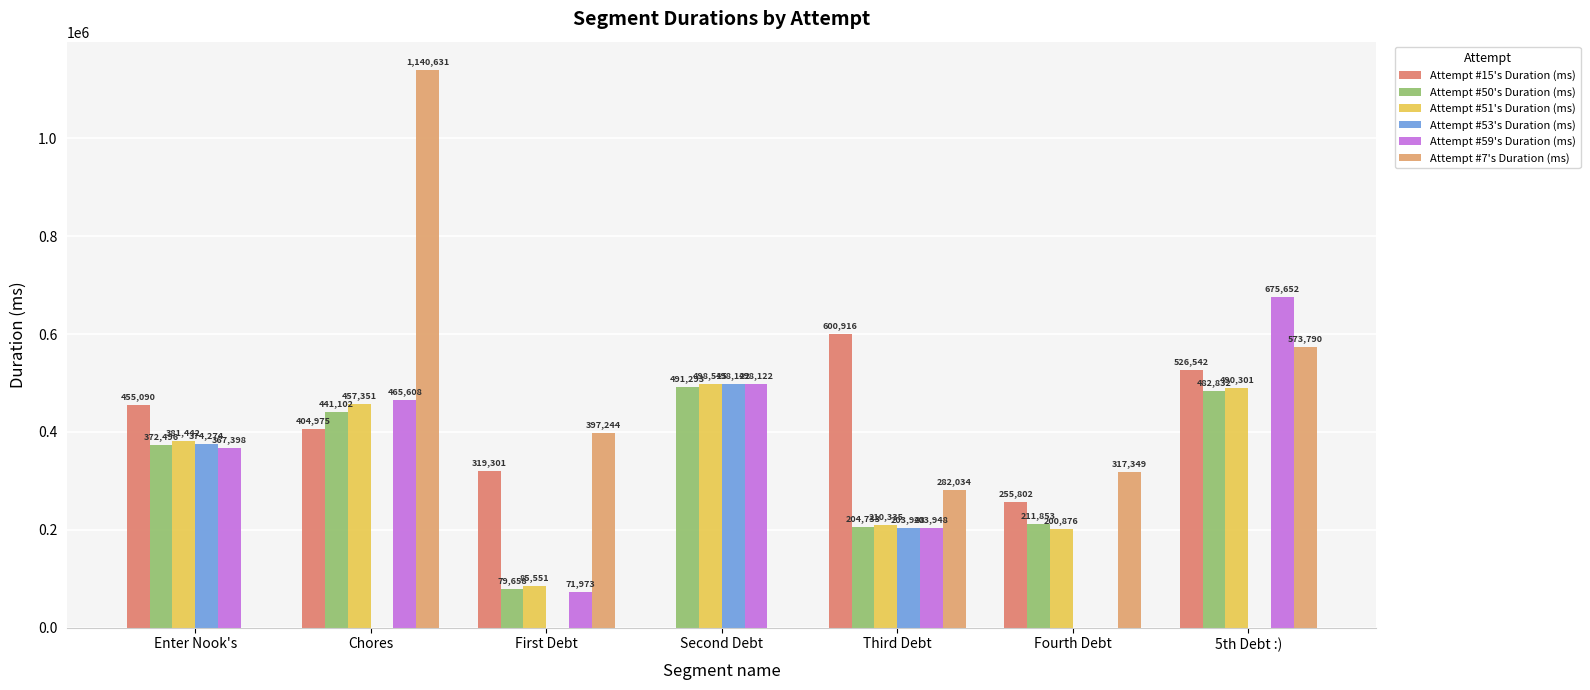

Between Second Debt and Third Debt, which series saw the biggest shift?

Attempt #15's Duration (ms)